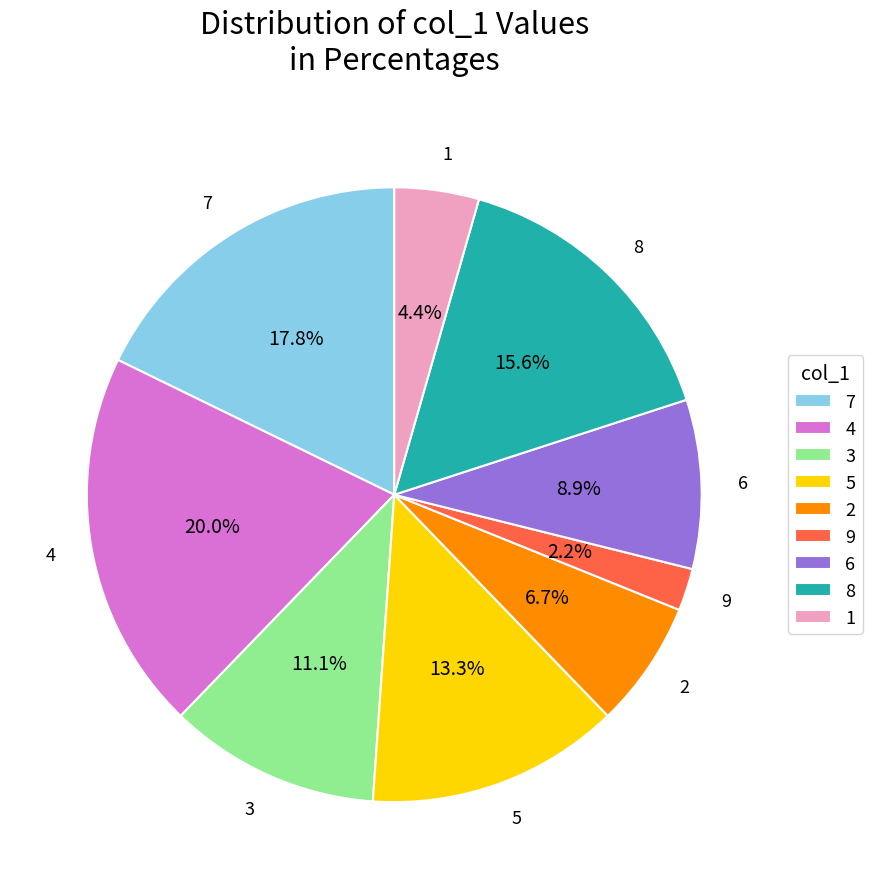

Rank the categories by value from lowest to highest.

9, 1, 2, 6, 3, 5, 8, 7, 4